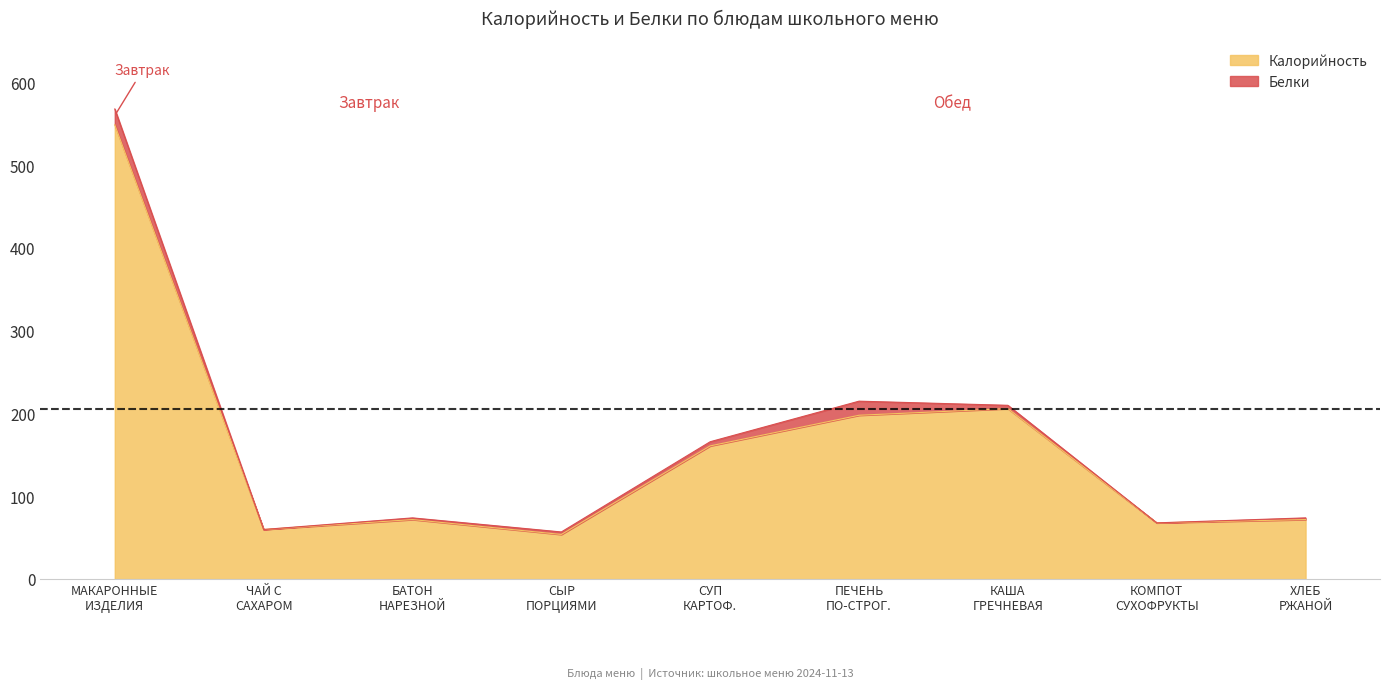

True or false: the data shows 34 at СЫР ПОРЦИЯМИ.

False